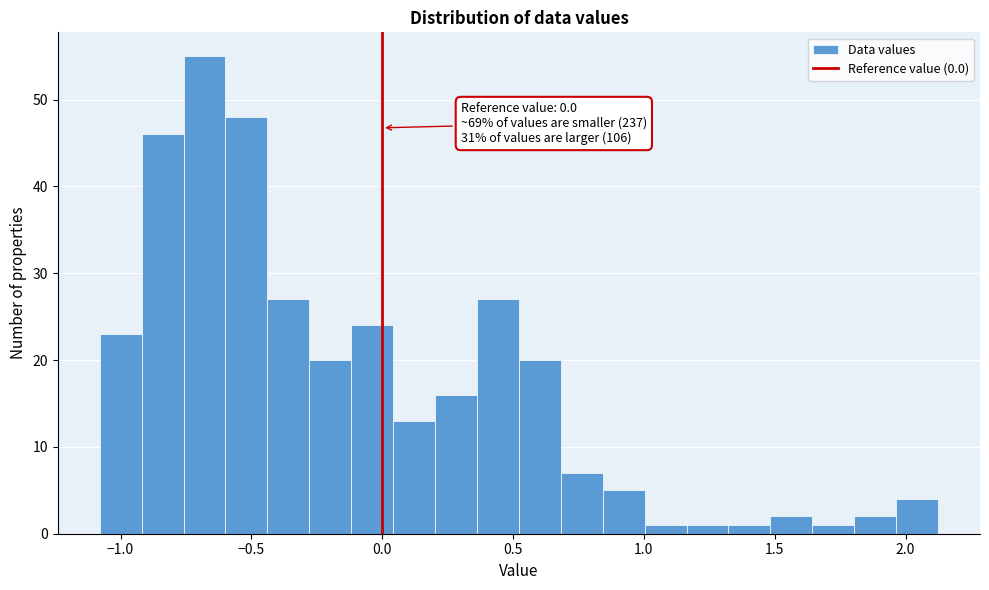

Read against the x-axis, roughly where is the centre of the tallest bar?

-0.70